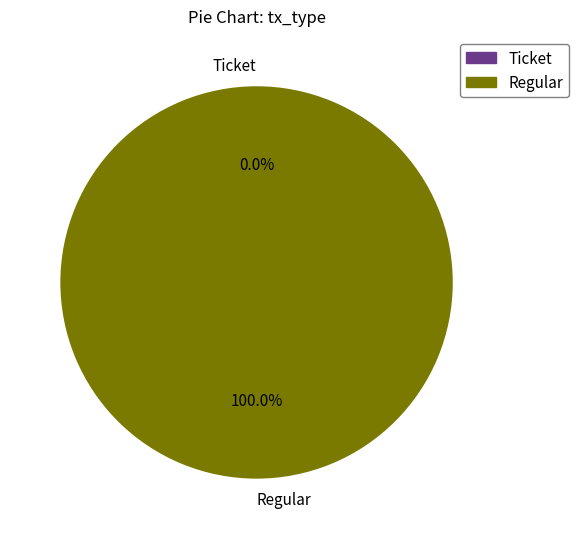

To the nearest percent, what is the combined percentage of Regular and Ticket?

100%